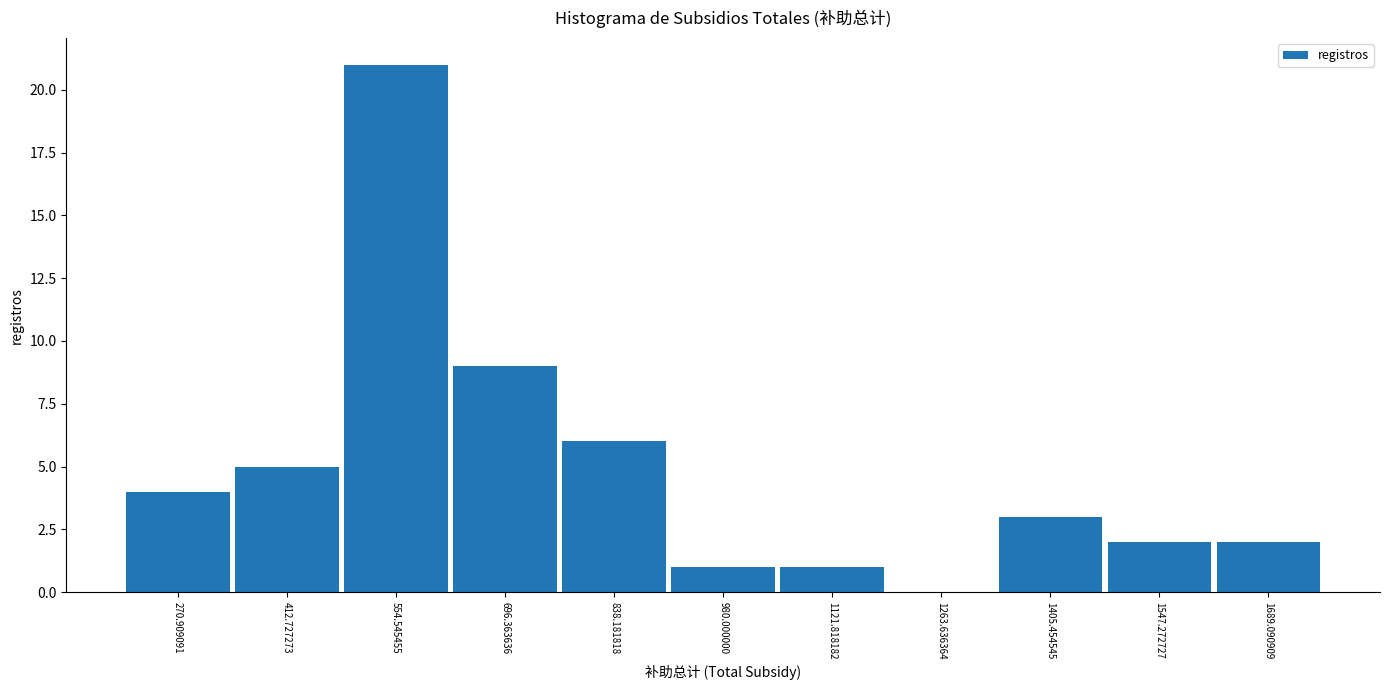

Over which range of the x-axis is the bar tallest?

480 to 620